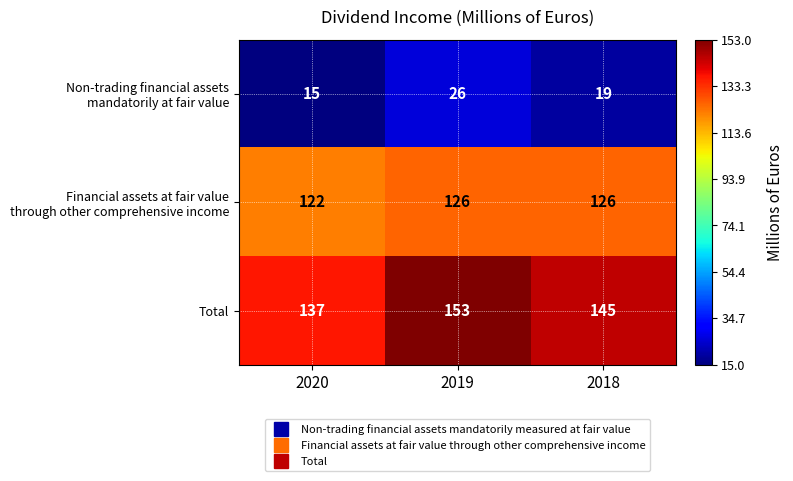

Which label corresponds to the largest value in the chart?

2019